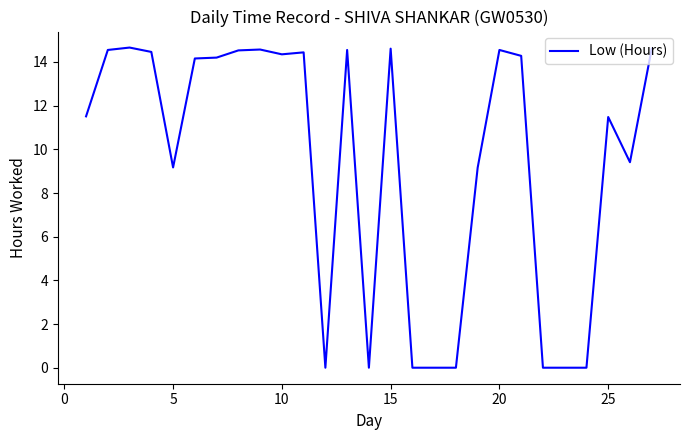

What is the difference between the maximum and minimum values?

14.7